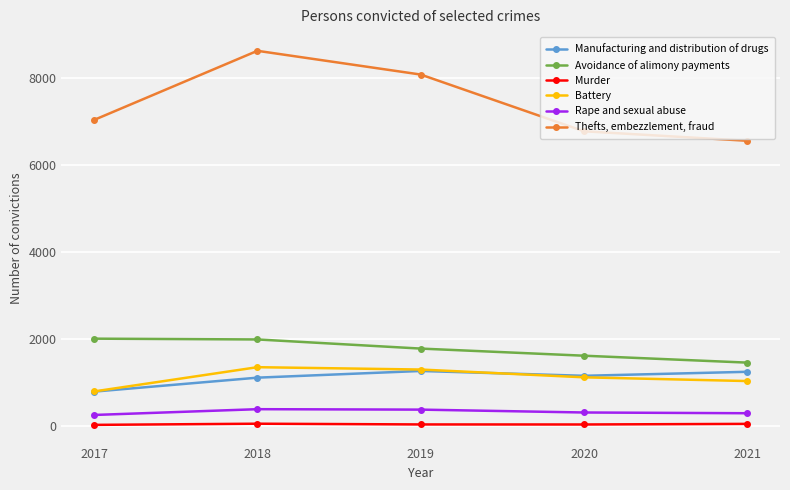

How many series are shown in this chart?

6